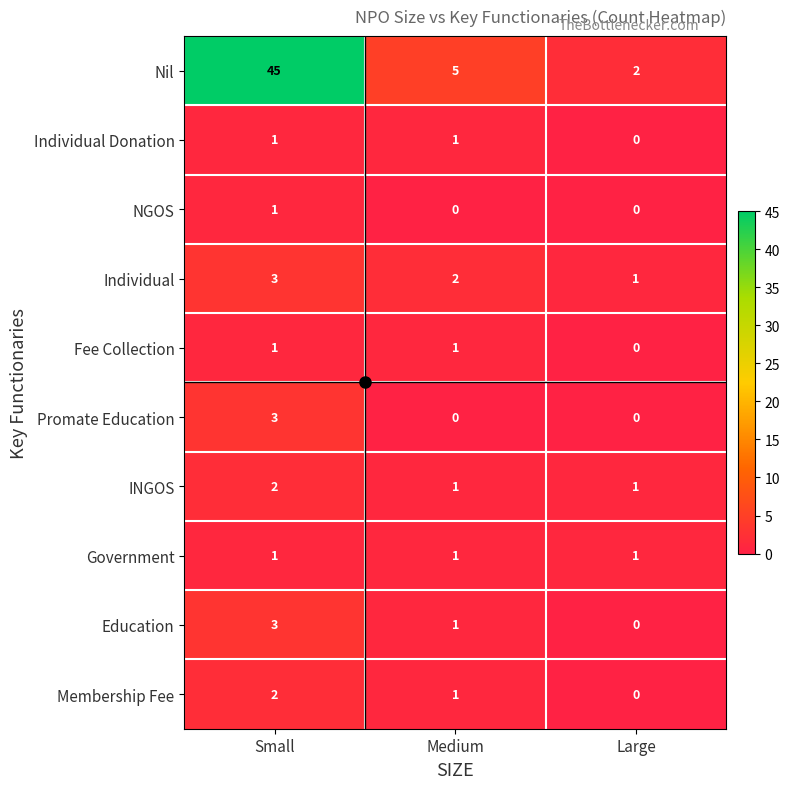

What is the difference between the Education values at Large and Small?

3